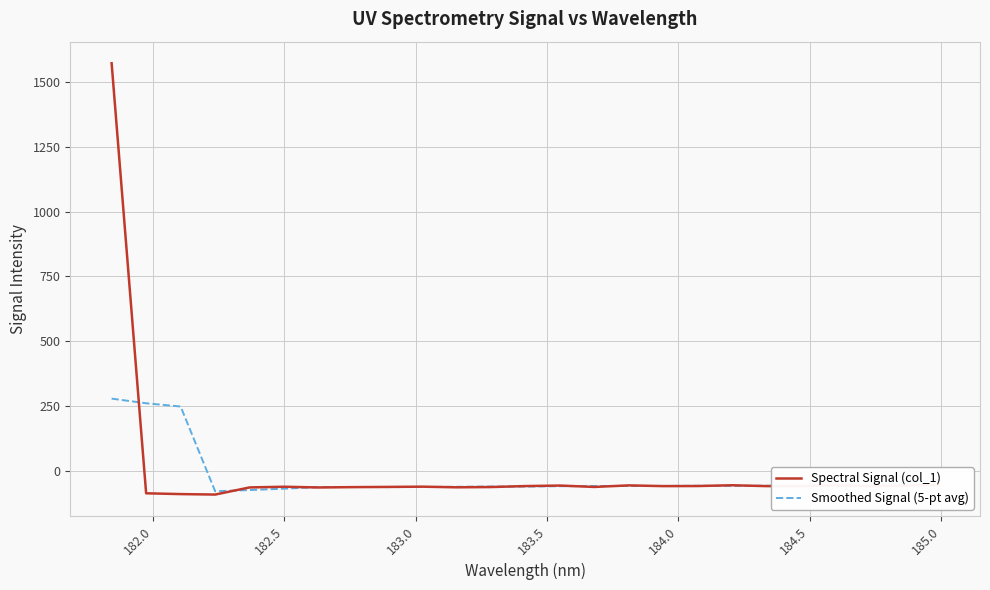

Rank the series by their maximum value, from lowest to highest.

Smoothed Signal (5-pt avg), Spectral Signal (col_1)